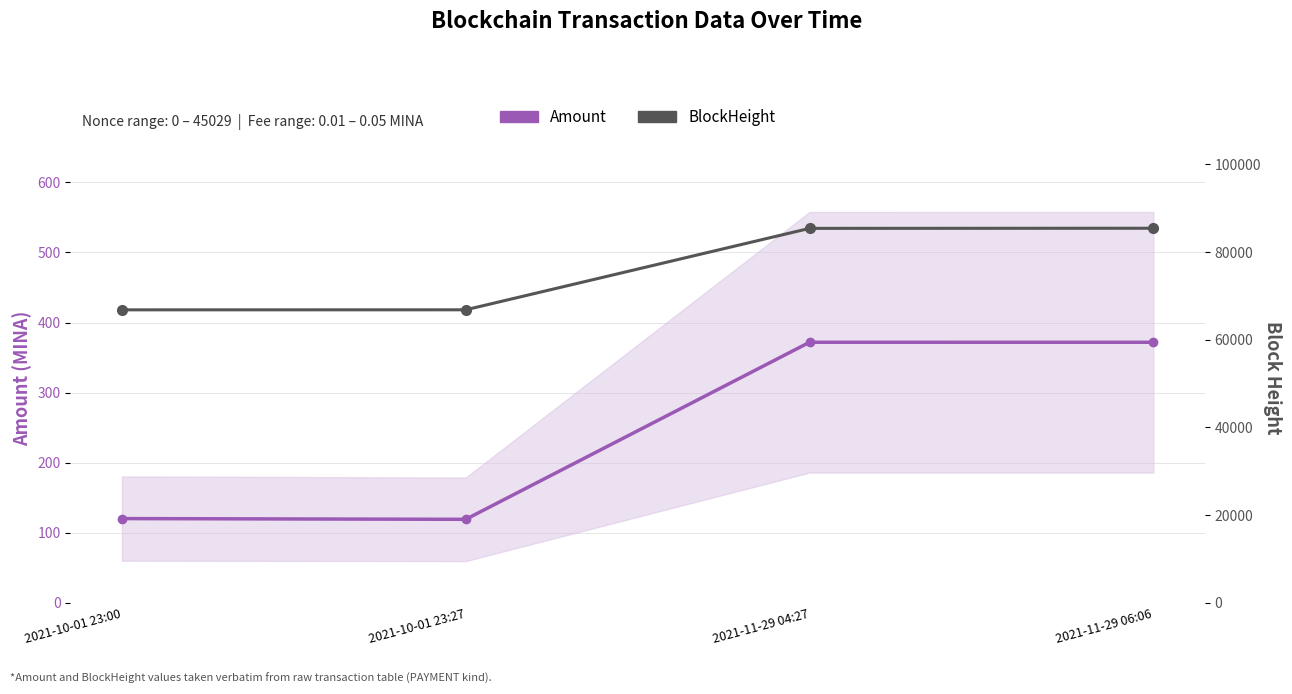

Where does the Amount series first go above 371?

2021-11-29 04:27